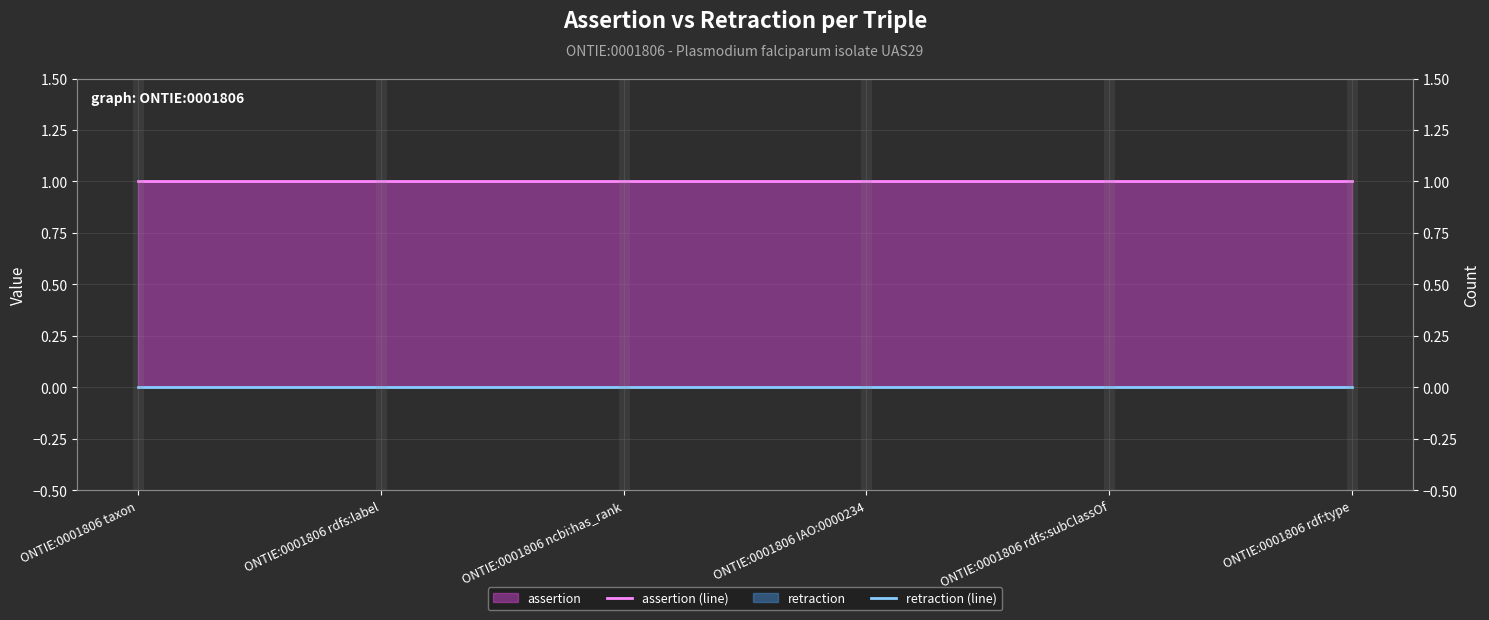

What is the total value across all series at ONTIE:0001806 IAO:0000234?

1